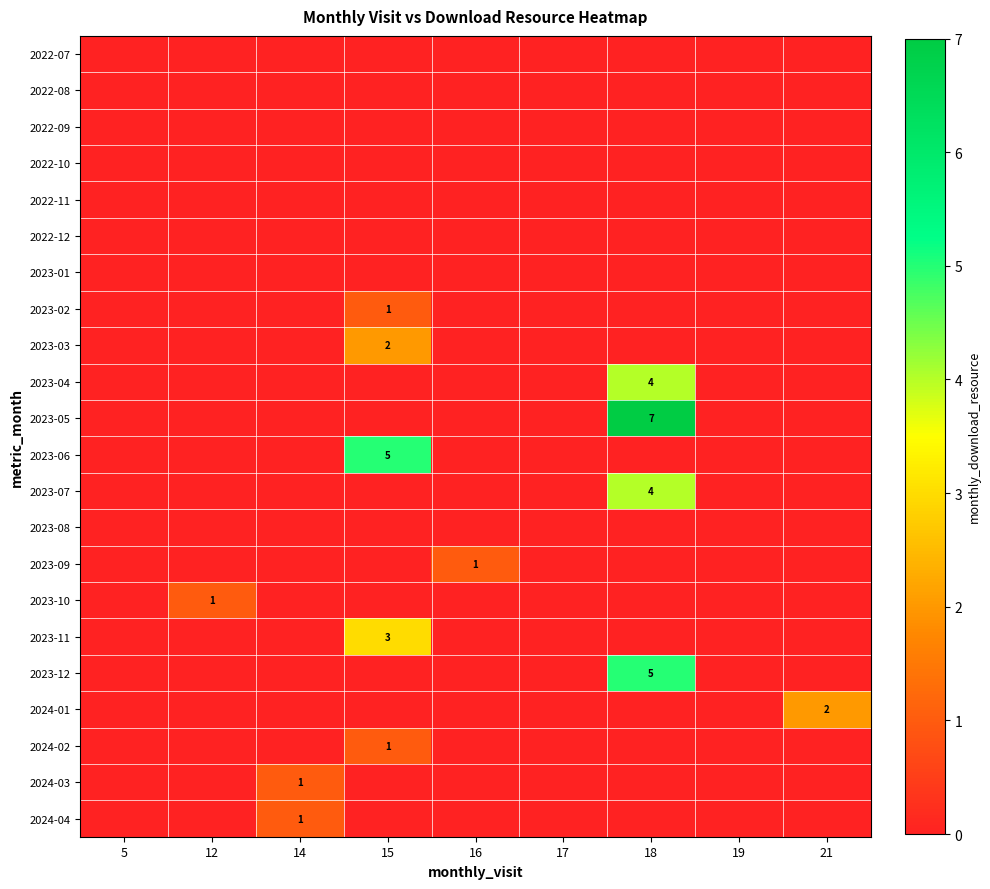

What is the greatest value displayed?

7